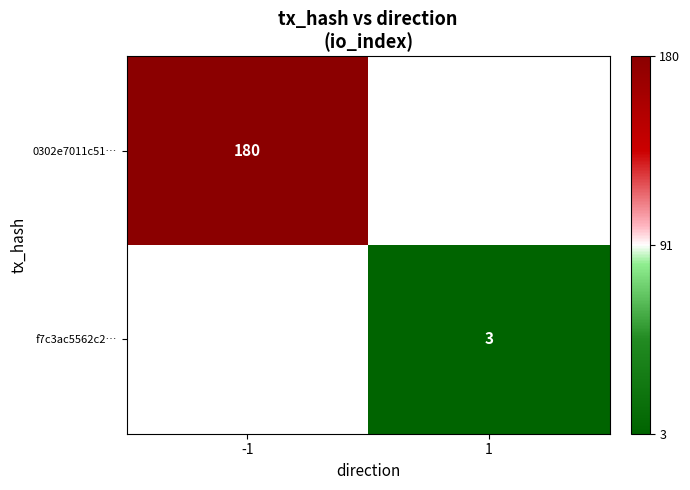

Is it true that 0302e7011c51… equals 180 at -1?

True